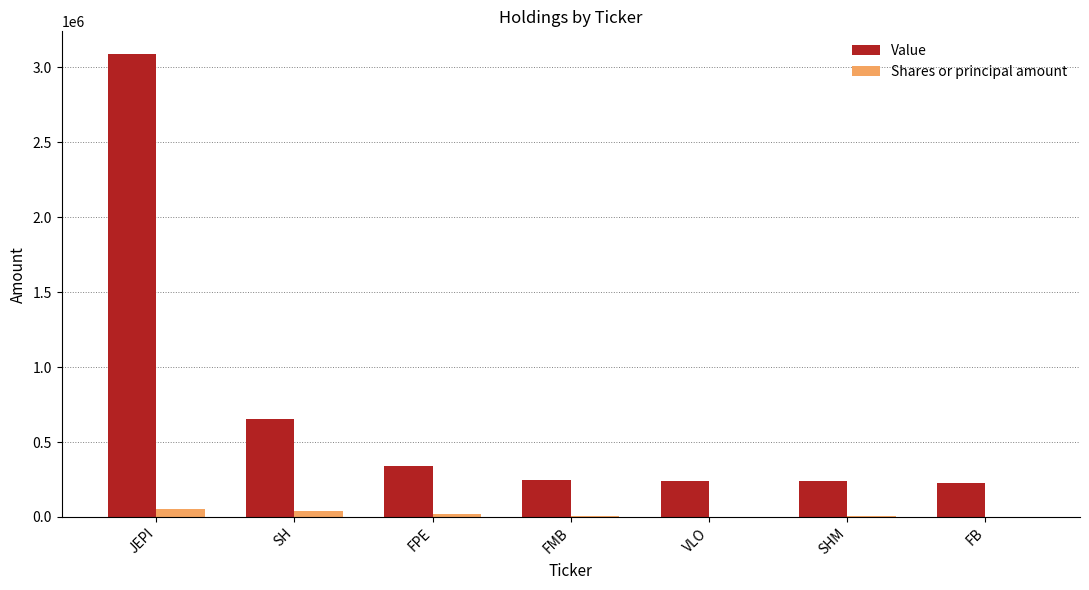

Which series has the largest total across all categories?

Value